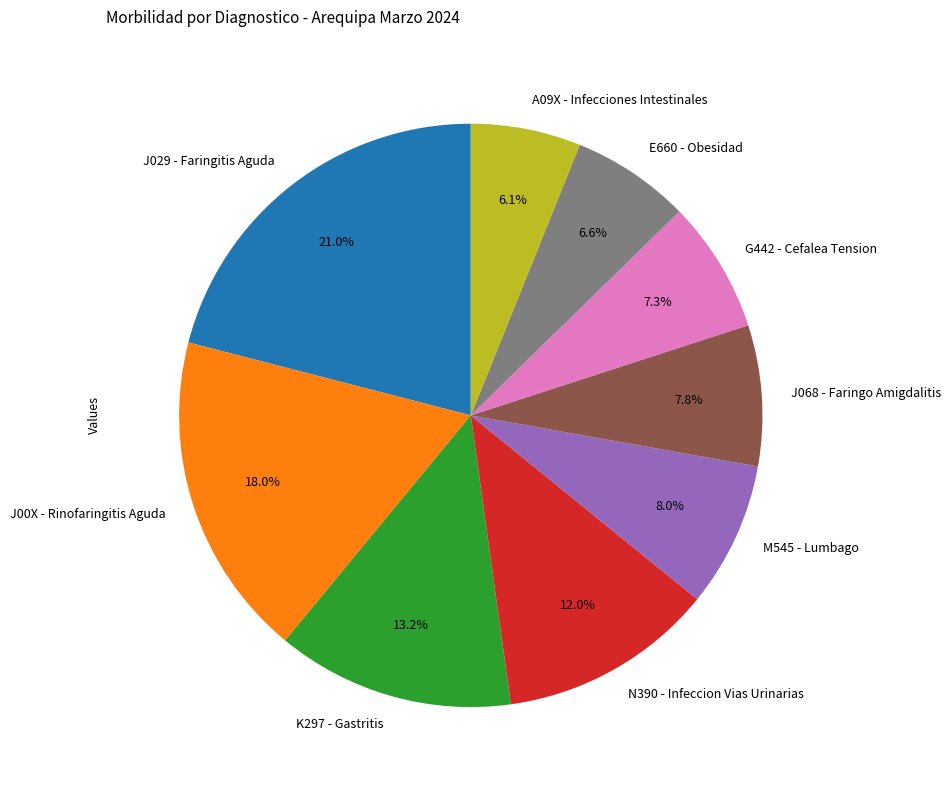

Does E660 - Obesidad represent more than half of the total?

No